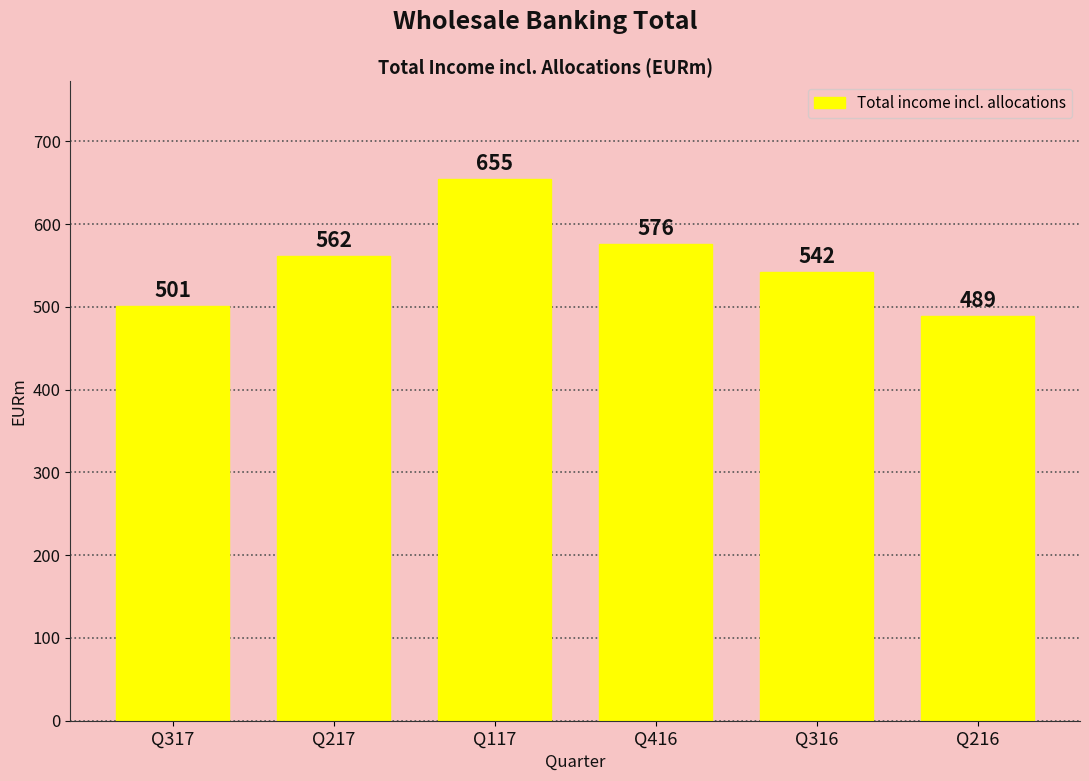

Are the bars grouped side by side (vs. stacked)?

No